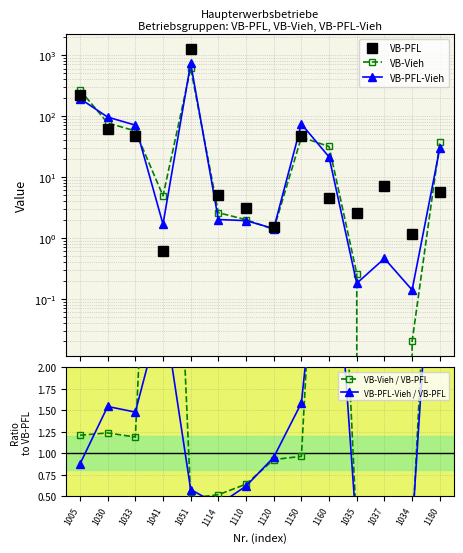

How many values in VB-Vieh are above zero?

13